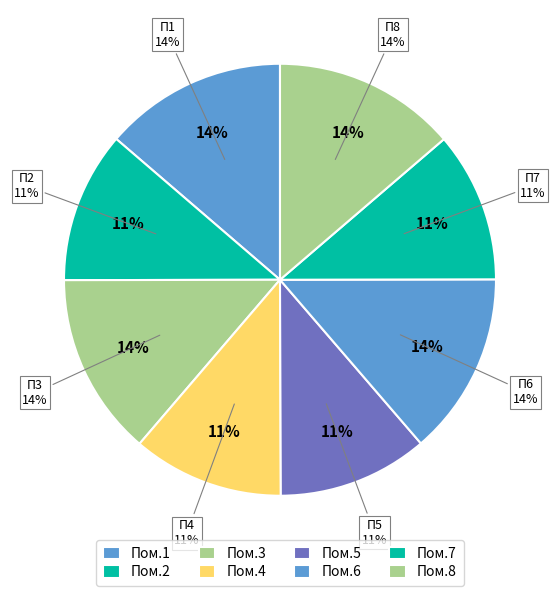

Is 2 the majority of the pie?

No